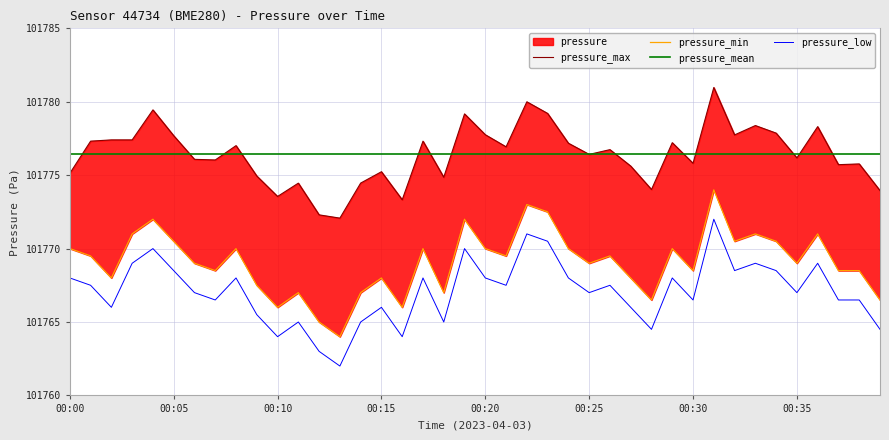

True or false: pressure_mean and pressure_min cross at least once.

False